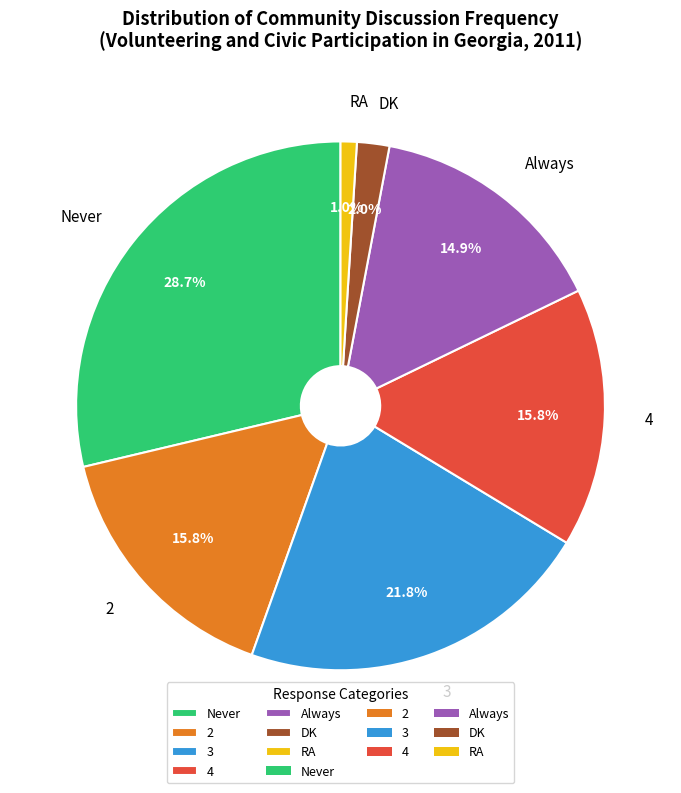

True or false: RA accounts for 1% of the total.

True